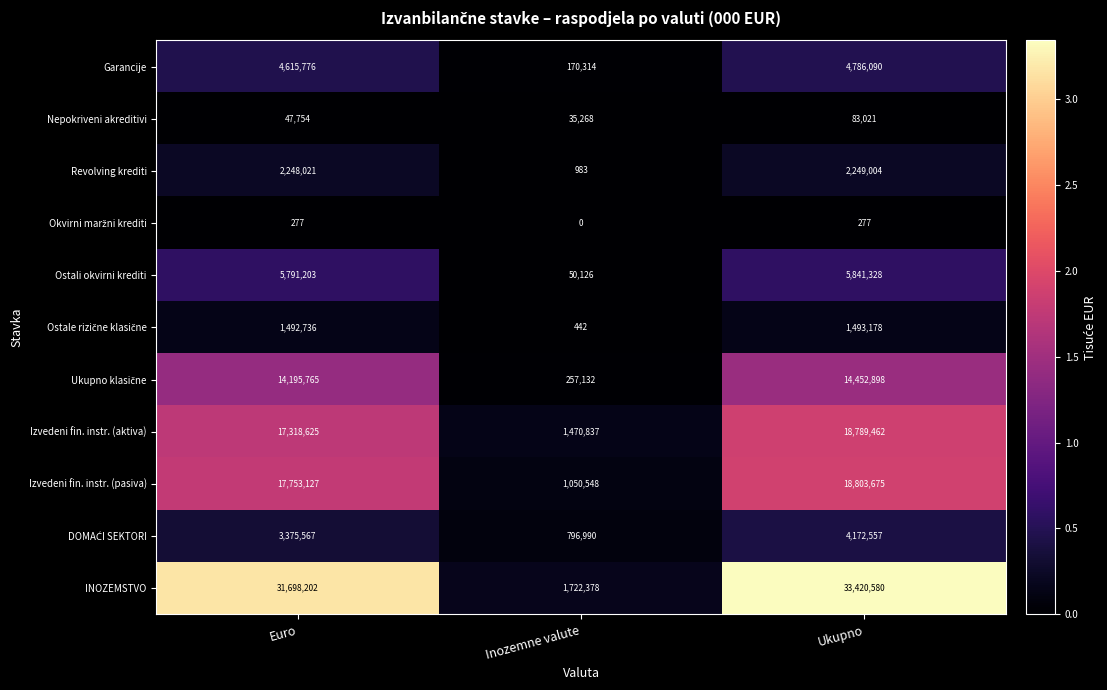

Which series changed the most between Euro and Inozemne valute?

INOZEMSTVO